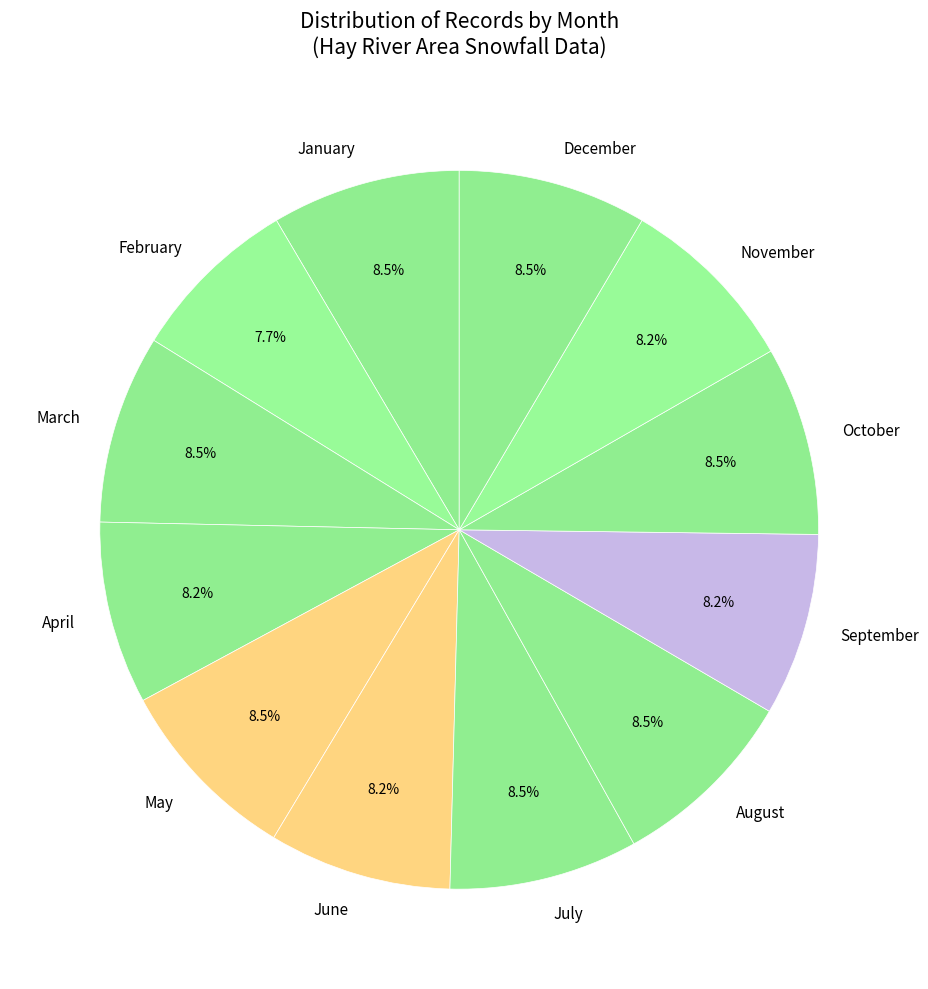

Which category has the smallest portion of the pie?

February